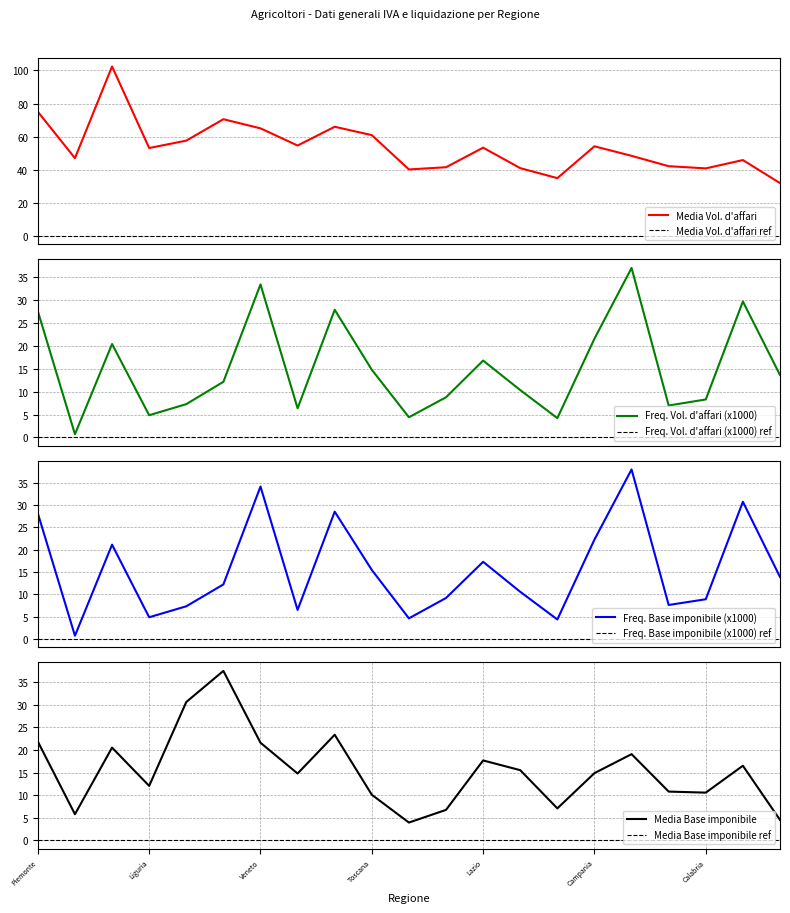

At Sicilia, list the series in order from largest to smallest.

Media Volume d'affari, Frequenza Base imponibile, Frequenza Volume d'affari, Media Base imponibile